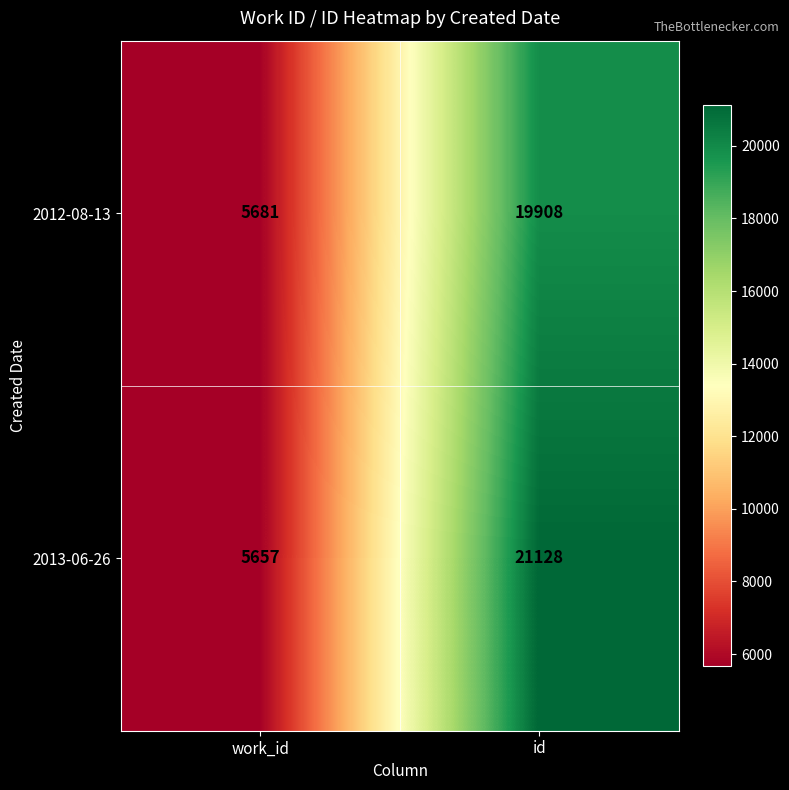

At which category is the sum across all series the highest?

id